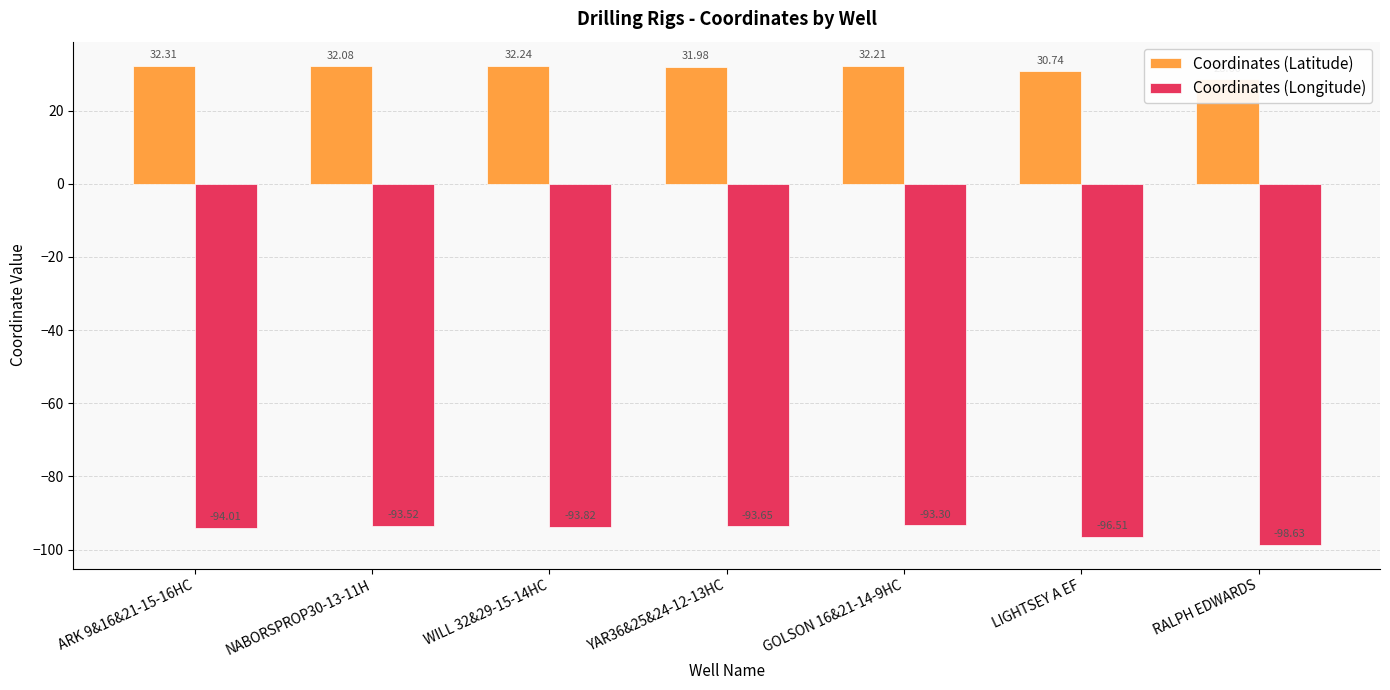

What is the label of the 1st bar from the left?

ARK 9&16&21-15-16HC